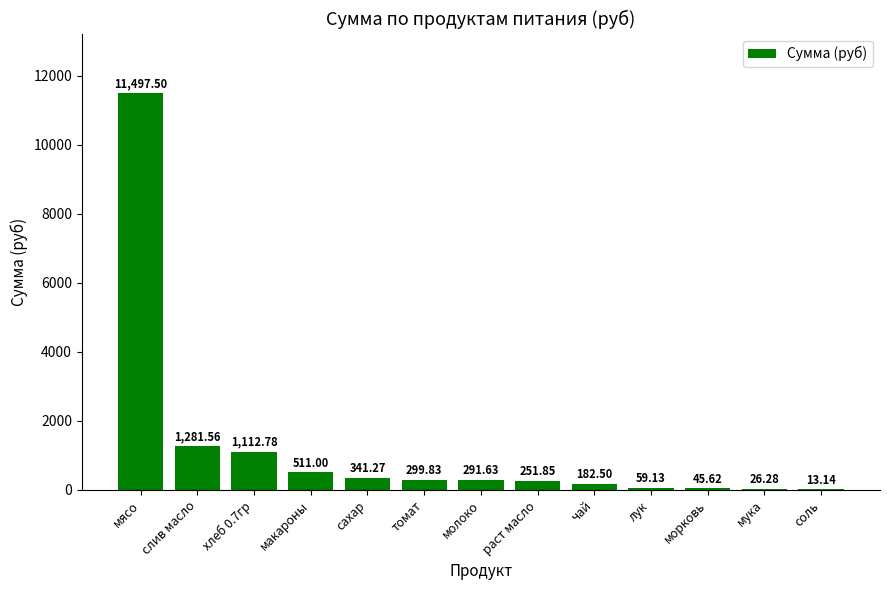

Where does the data first go above 291?

мясо